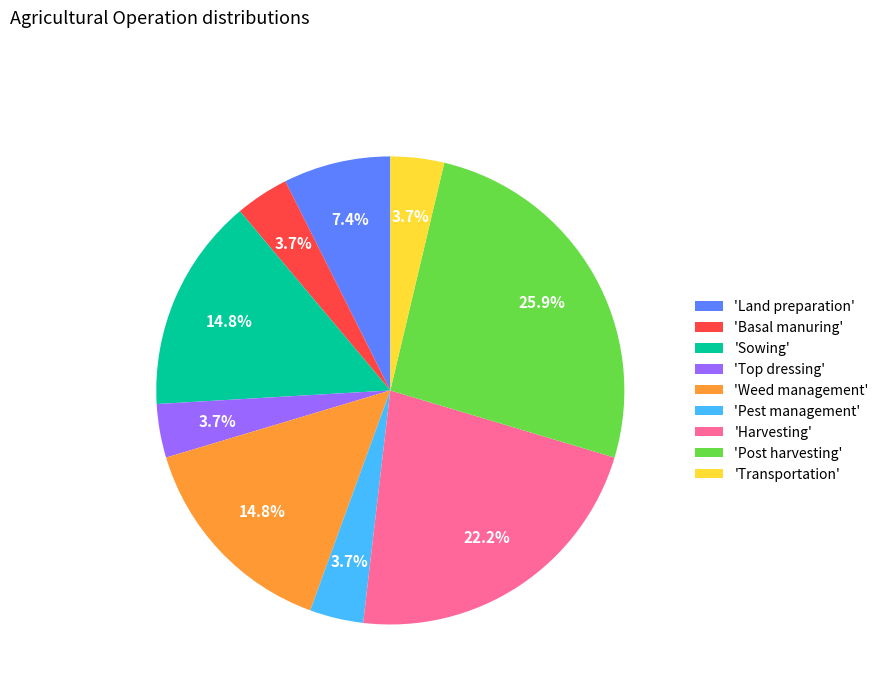

Which category has the biggest portion of the pie?

'Post harvesting'